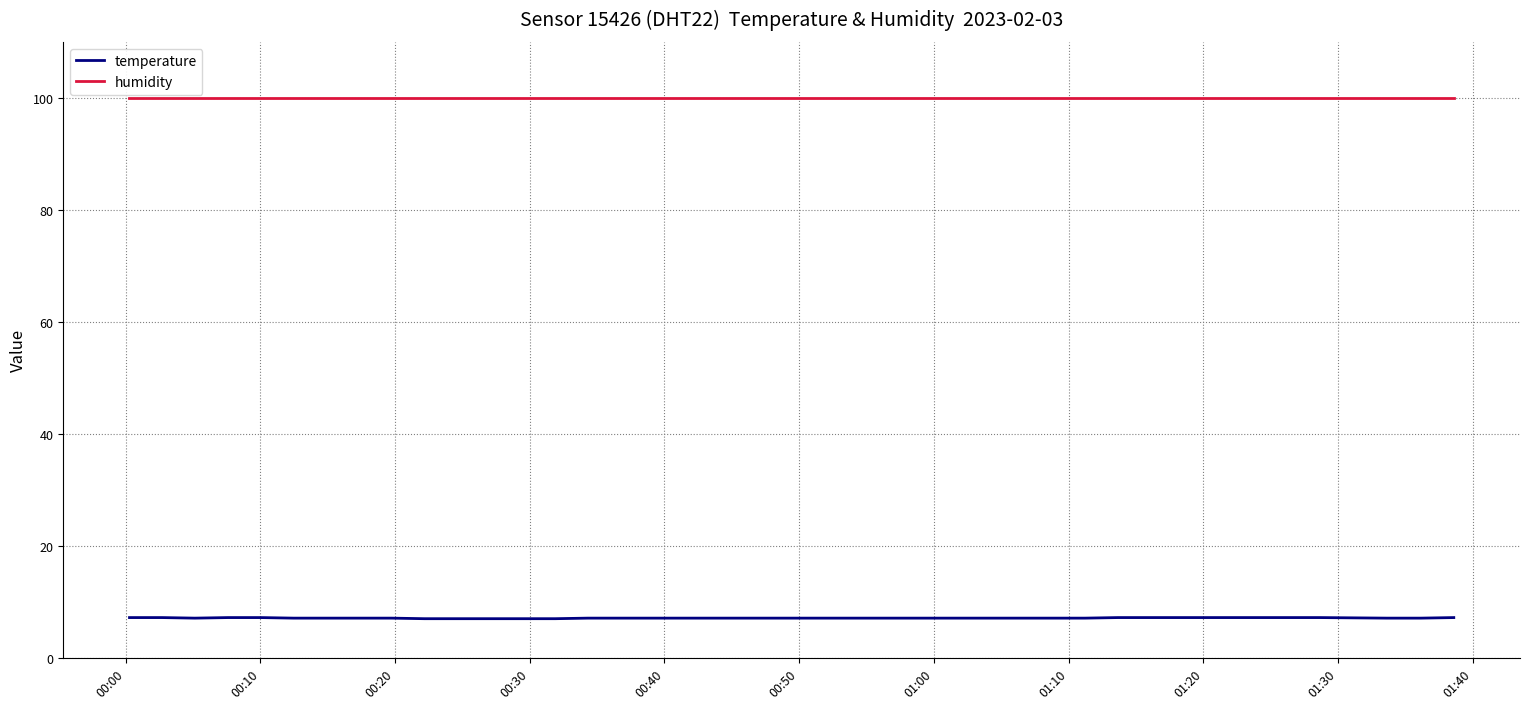

What is the greatest value displayed?

99.9